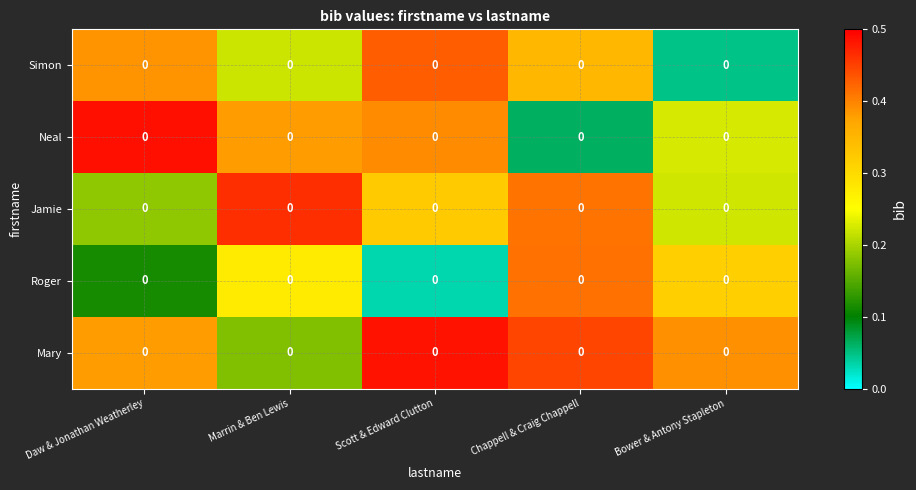

What is the difference between the maximum and minimum values in the Neal series?

0.4